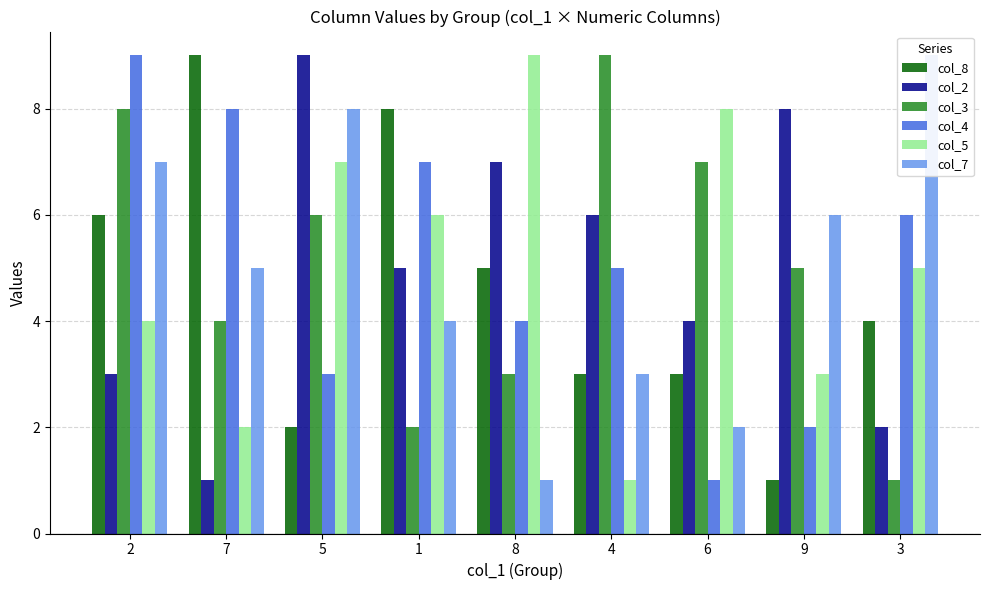

At which label does col_4 reach its minimum?

6